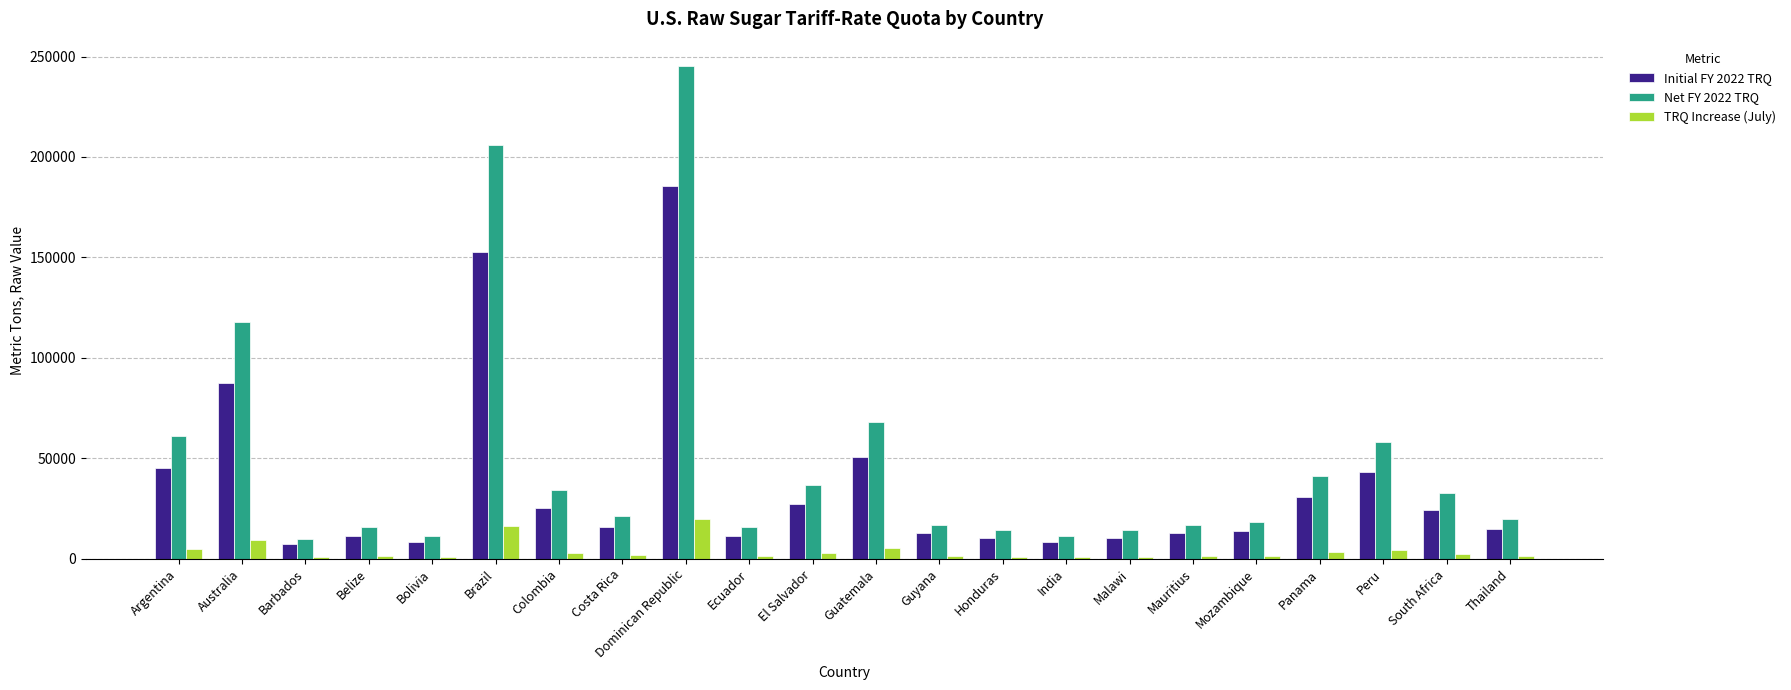

Rank the series by their maximum value, from lowest to highest.

TRQ Increase (July), Initial FY 2022 TRQ, Net FY 2022 TRQ